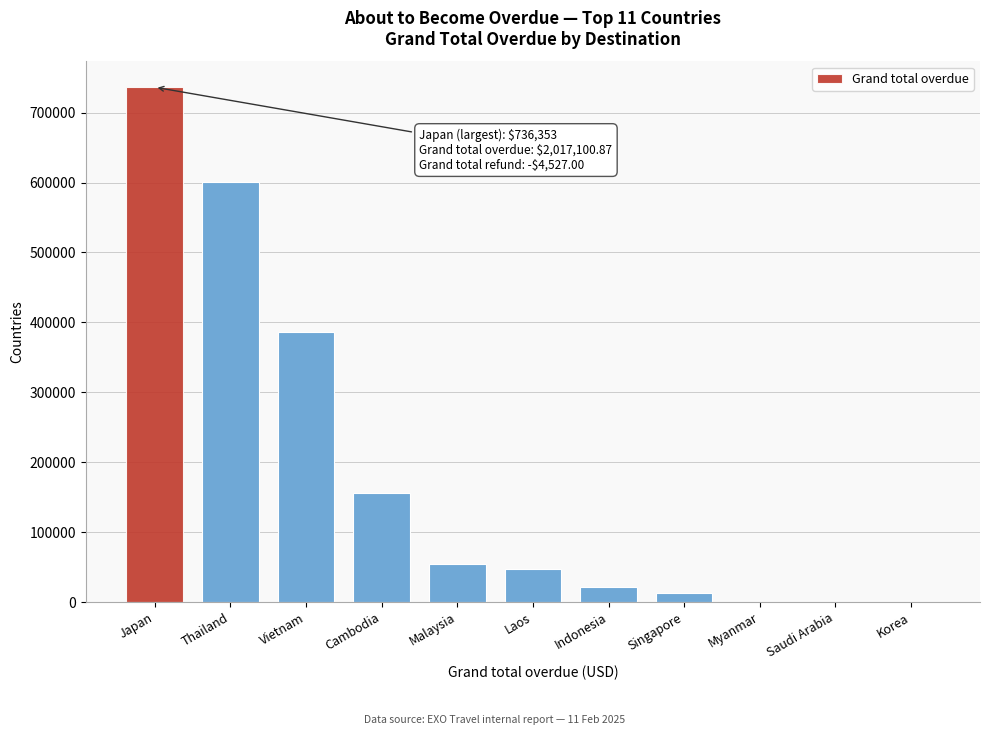

Reading left to right, transcribe all the data shown in this chart.

Japan=736353.1	Thailand=601370.8	Vietnam=386410.2	Cambodia=156120.9	Malaysia=54531.1	Laos=46760.1	Indonesia=22233.1	Singapore=13321.4	Myanmar=0.0	Saudi Arabia=0.0	Korea=0.0